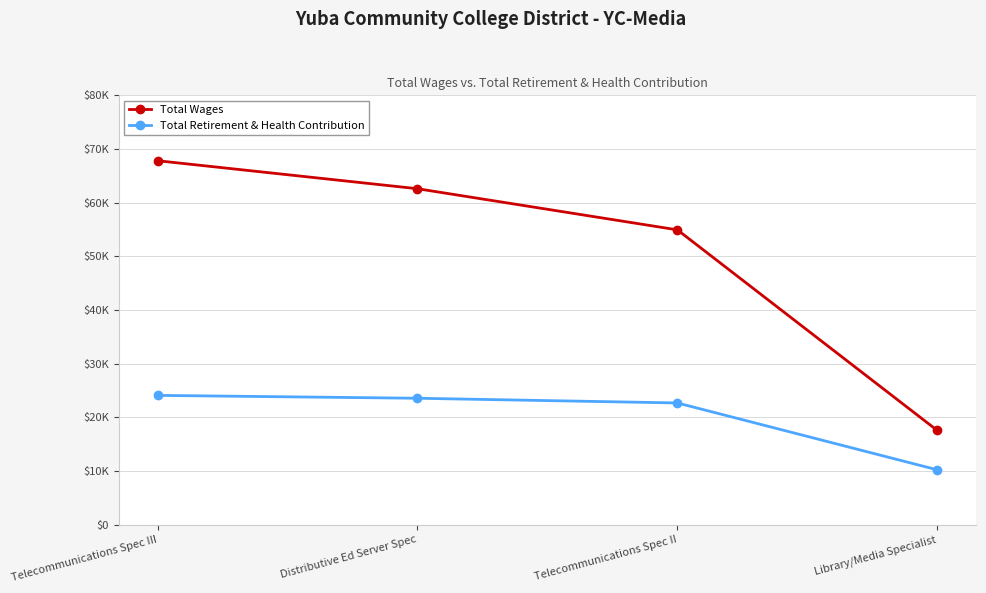

True or false: Total Retirement & Health Contribution and Total Wages intersect in this chart.

False